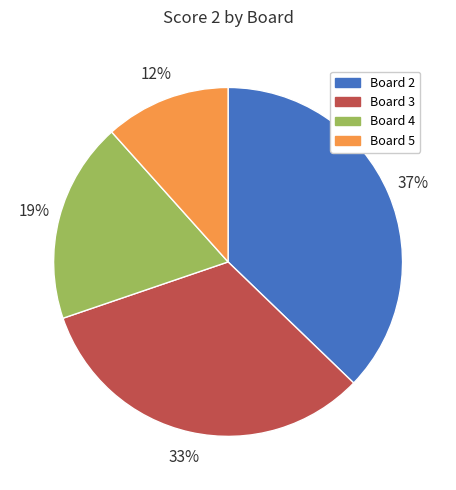

Does any single category account for the majority?

No